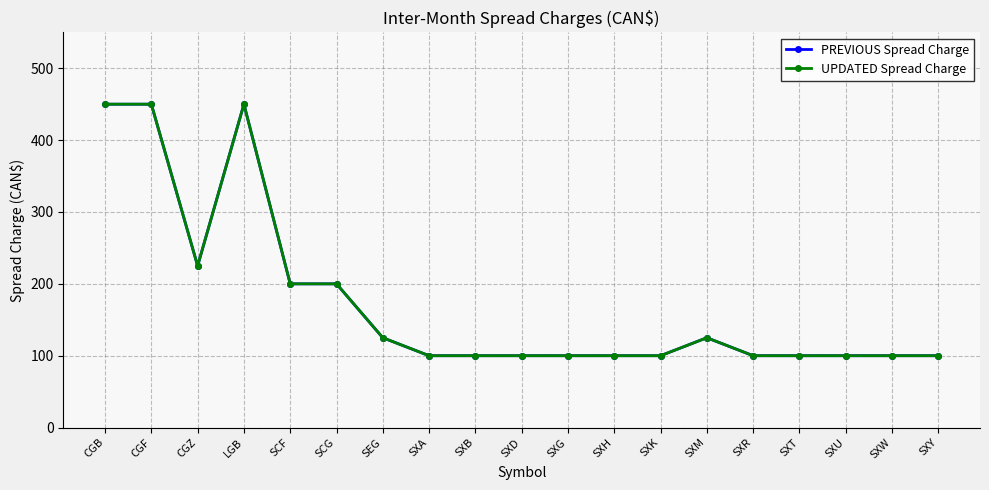

Which series has the widest spread of values?

PREVIOUS Spread Charge